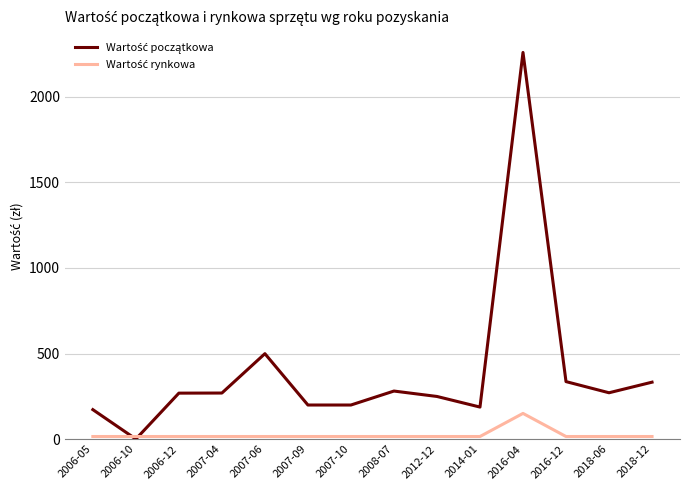

Which category has the highest value across all series?

2016-04